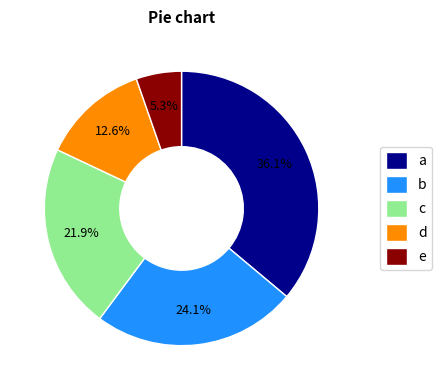

Is d the majority of the pie?

No